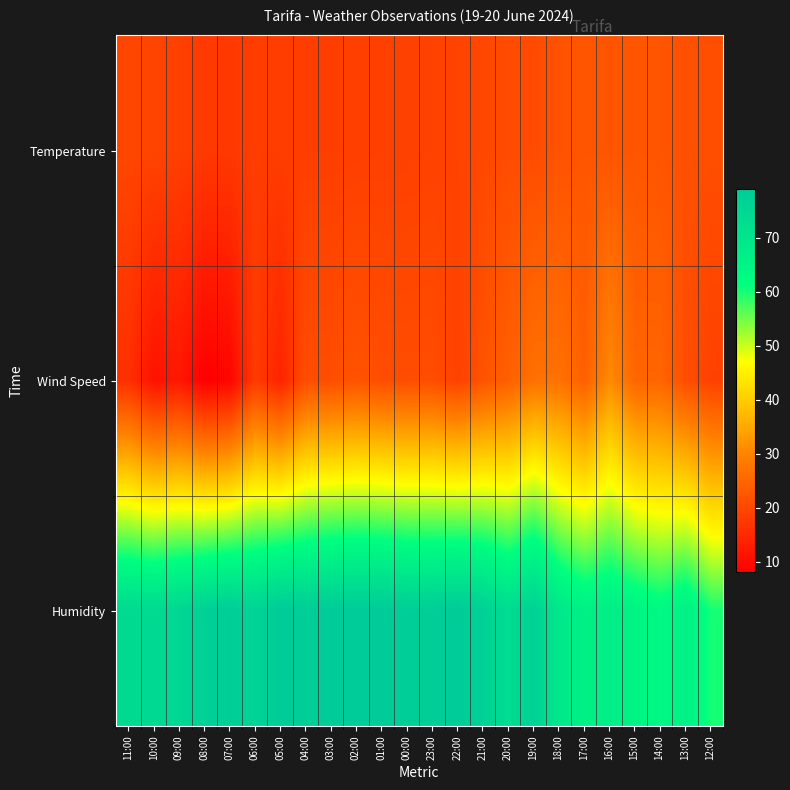

At 02:00, list the series in order from largest to smallest.

Humidity, Wind Speed, Temperature